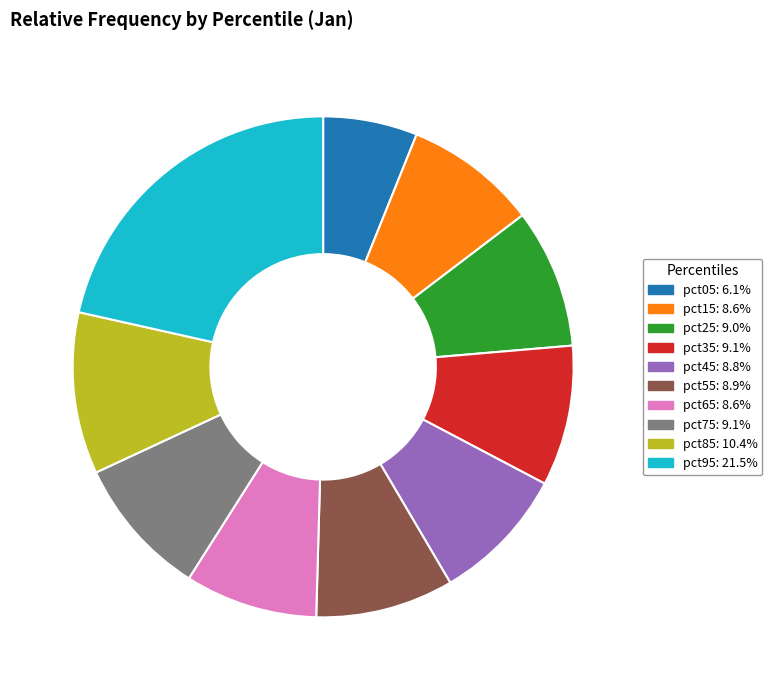

Combined, do pct45: 8.8% and pct35: 9.1% account for over 50%?

No